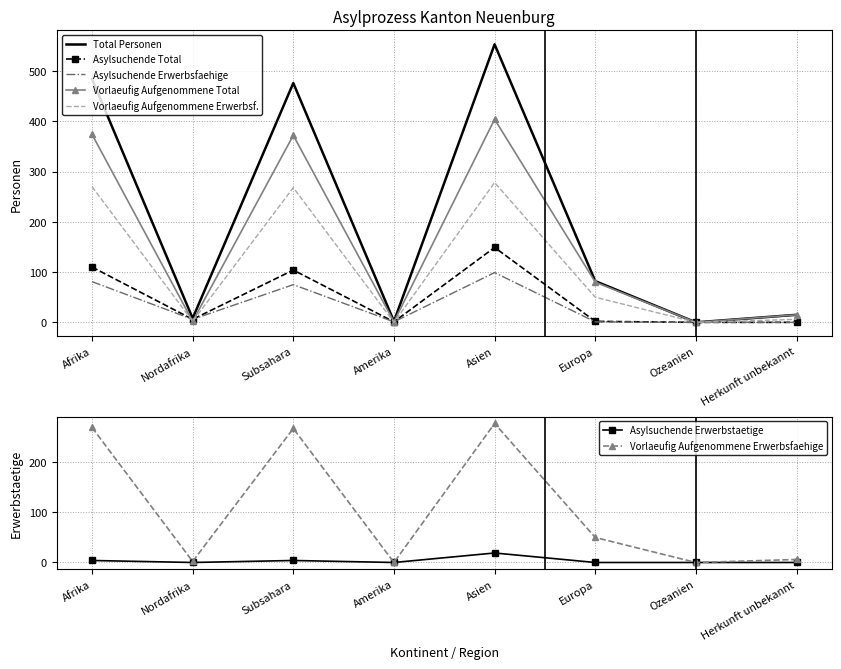

Which series changed the most between Nordafrika and Amerika?

Total Personen